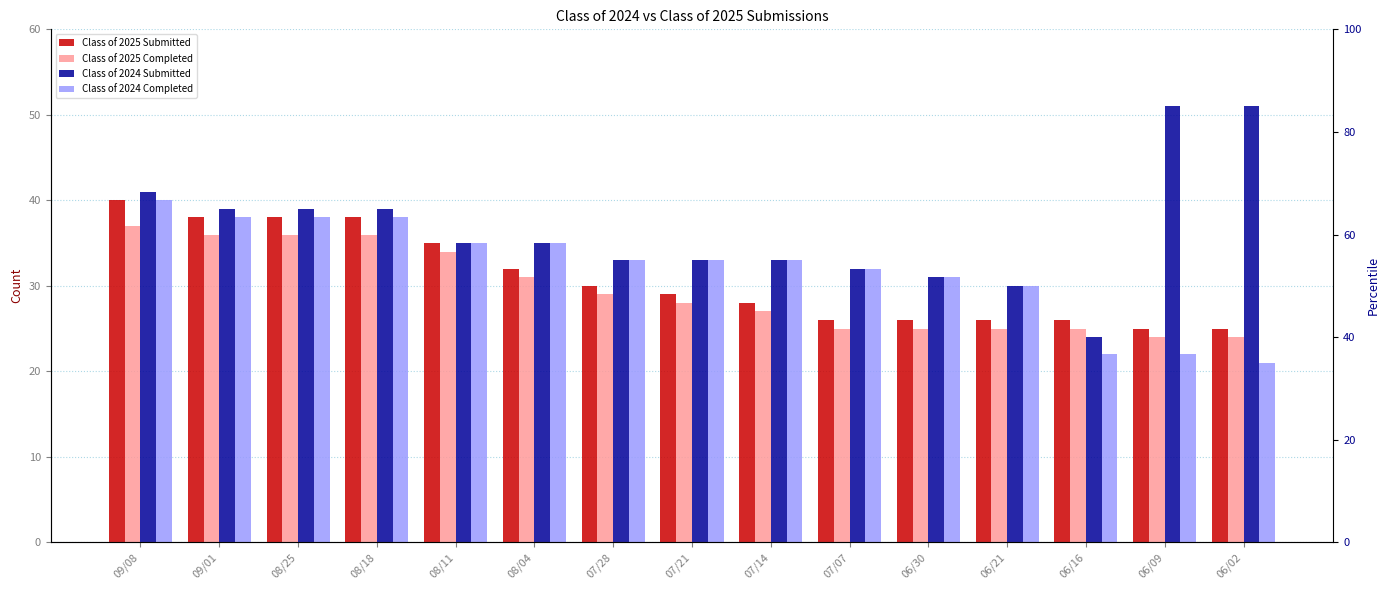

What is the total value across all series at 06/16?

97